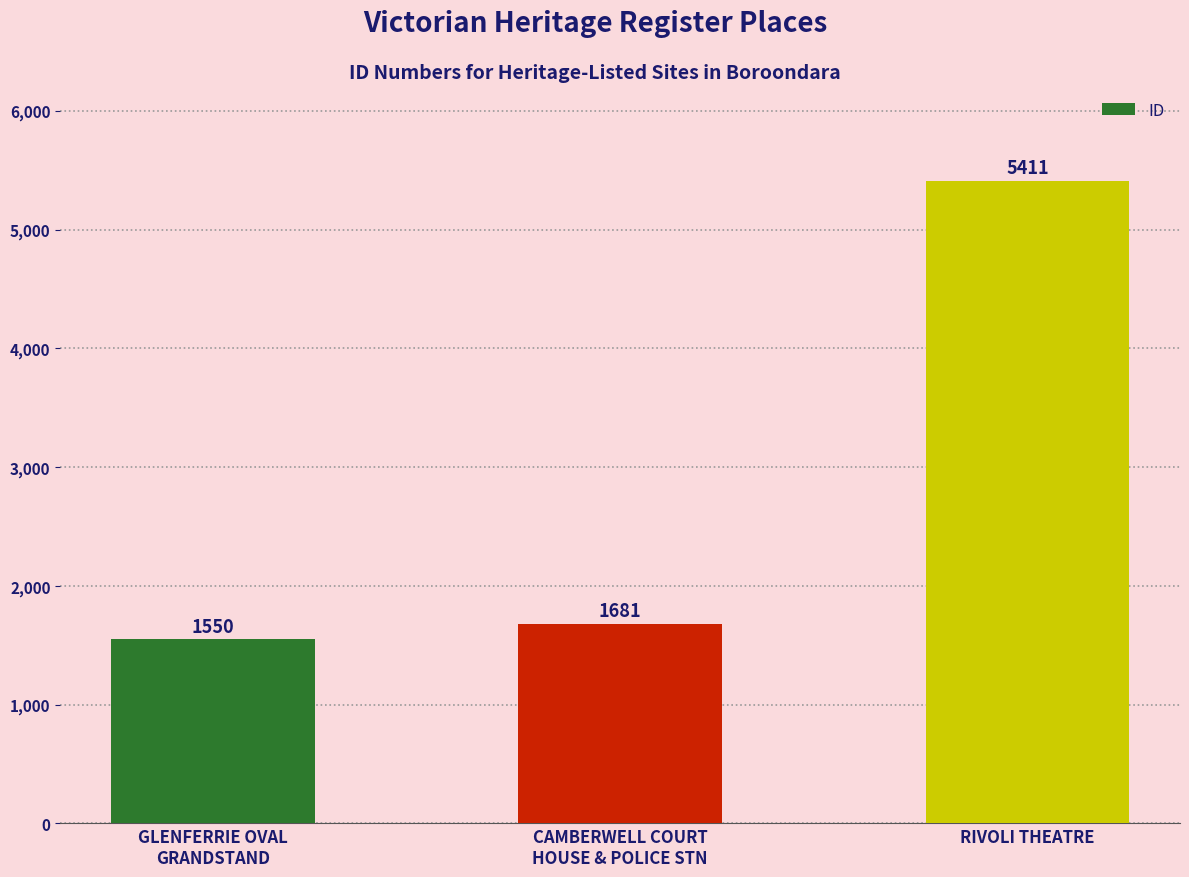

List the labels in order of value, largest first.

RIVOLI THEATRE, CAMBERWELL COURT
HOUSE & POLICE STN, GLENFERRIE OVAL
GRANDSTAND